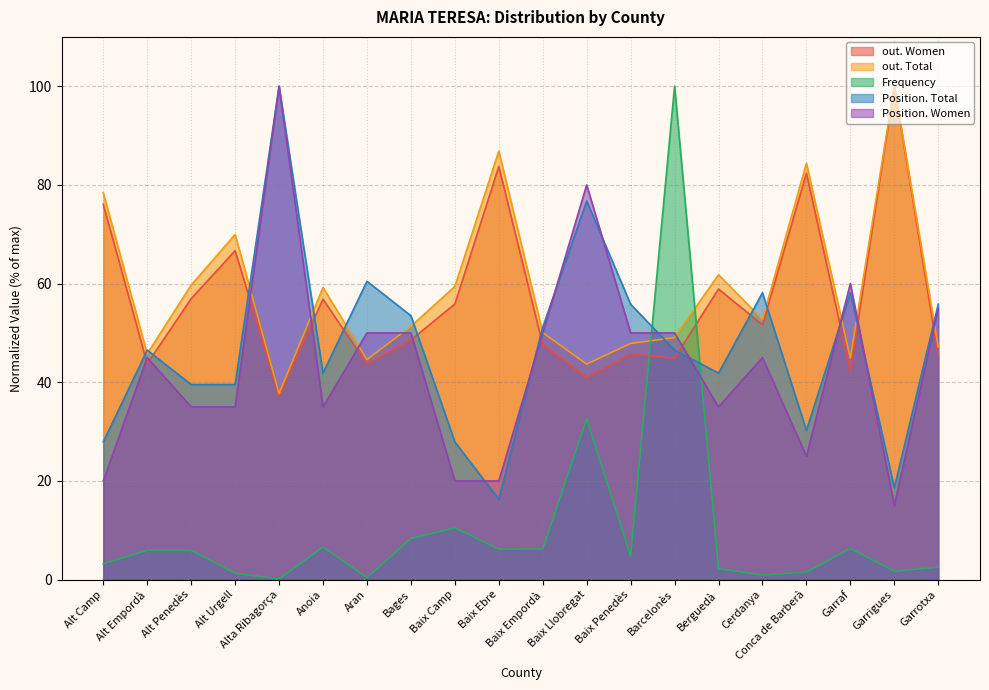

True or false: out. Total has more than 0 interior local peaks.

True